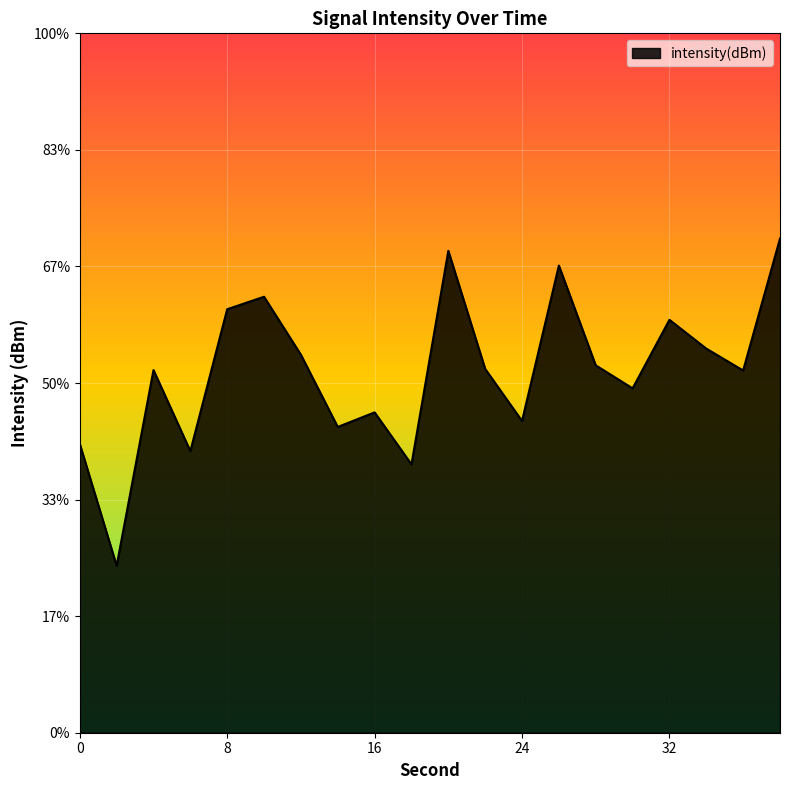

What is the value of the 16th point from the left?

-132.6